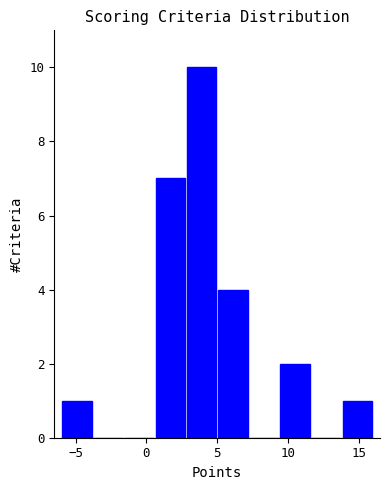

Which range on the x-axis has the tallest bar?

2.8 to 5.0